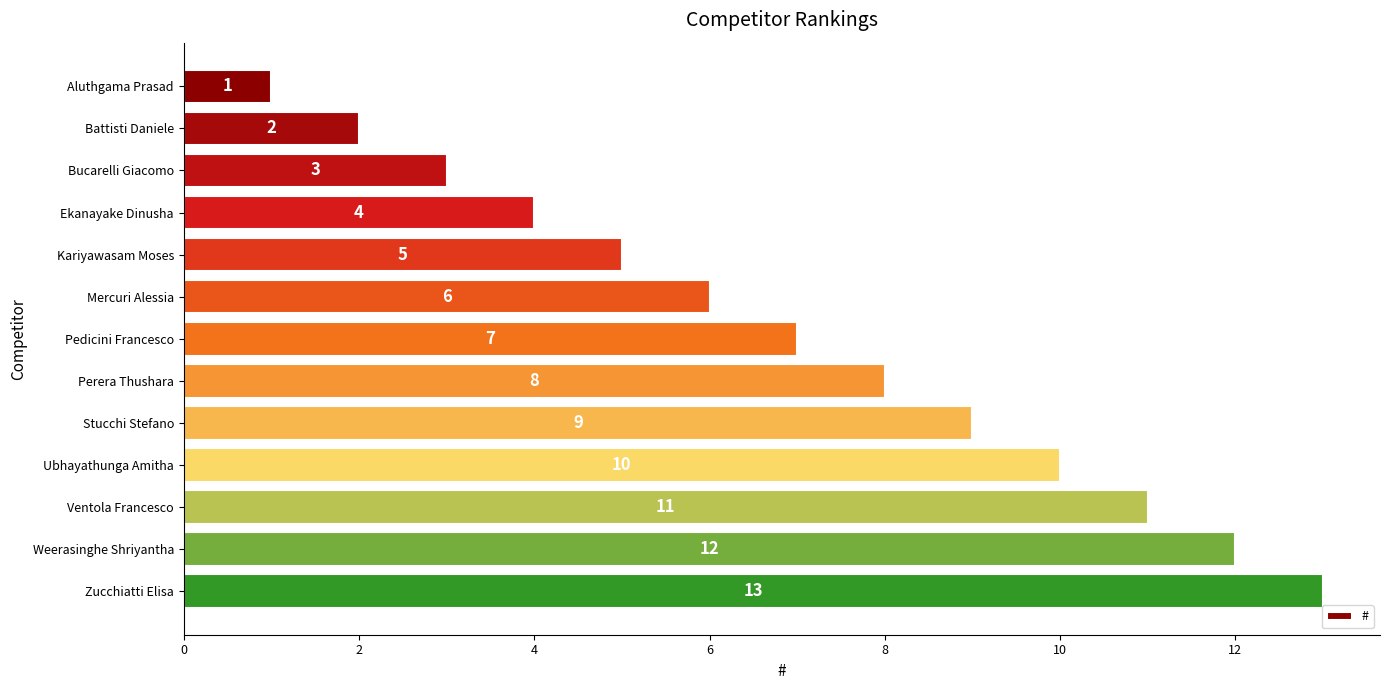

List the labels in order of value, largest first.

Zucchiatti Elisa, Weerasinghe Shriyantha, Ventola Francesco, Ubhayathunga Amitha, Stucchi Stefano, Perera Thushara, Pedicini Francesco, Mercuri Alessia, Kariyawasam Moses, Ekanayake Dinusha, Bucarelli Giacomo, Battisti Daniele, Aluthgama Prasad